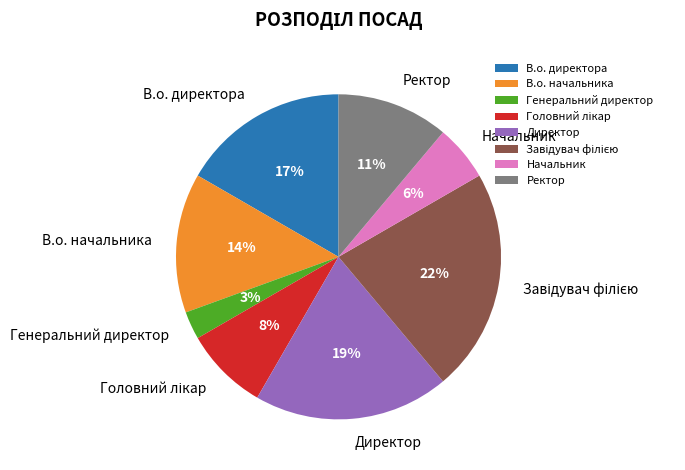

Is it true that Начальник is 19% of the pie?

False